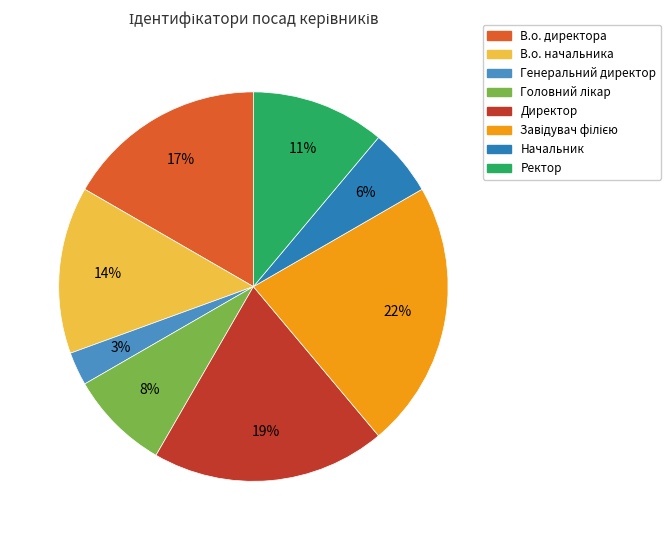

Which slice is the smallest?

Генеральний директор